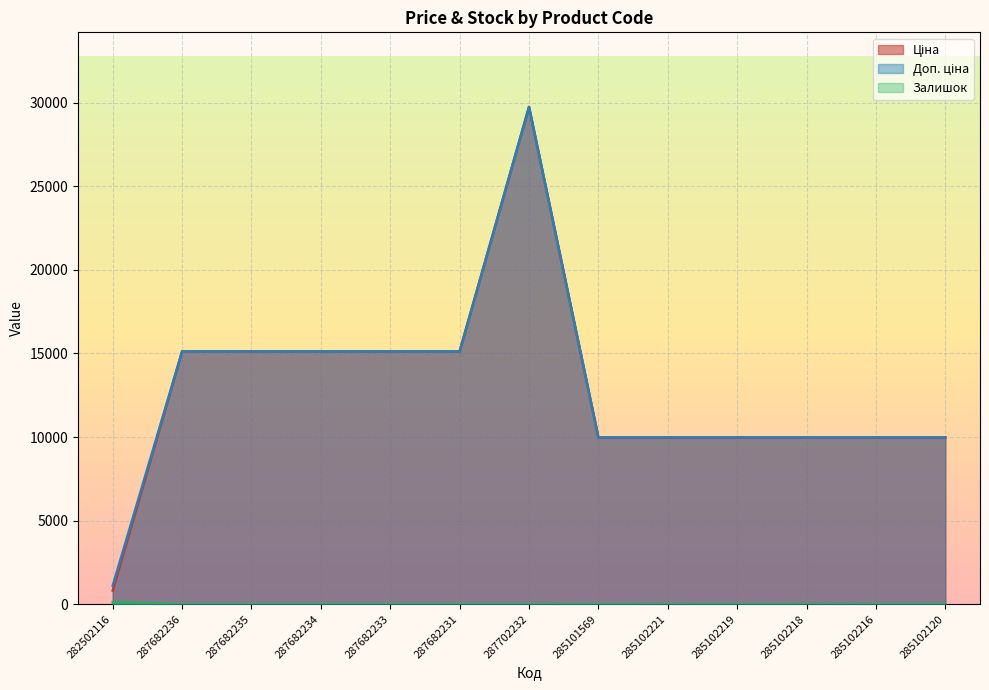

True or false: Доп. ціна and Ціна intersect in this chart.

False